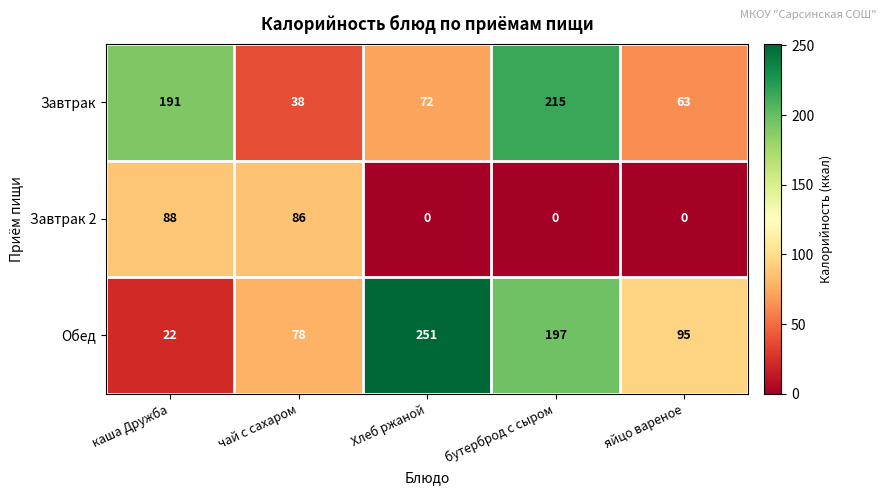

Is it true that Обед equals 127 at чай с сахаром?

False